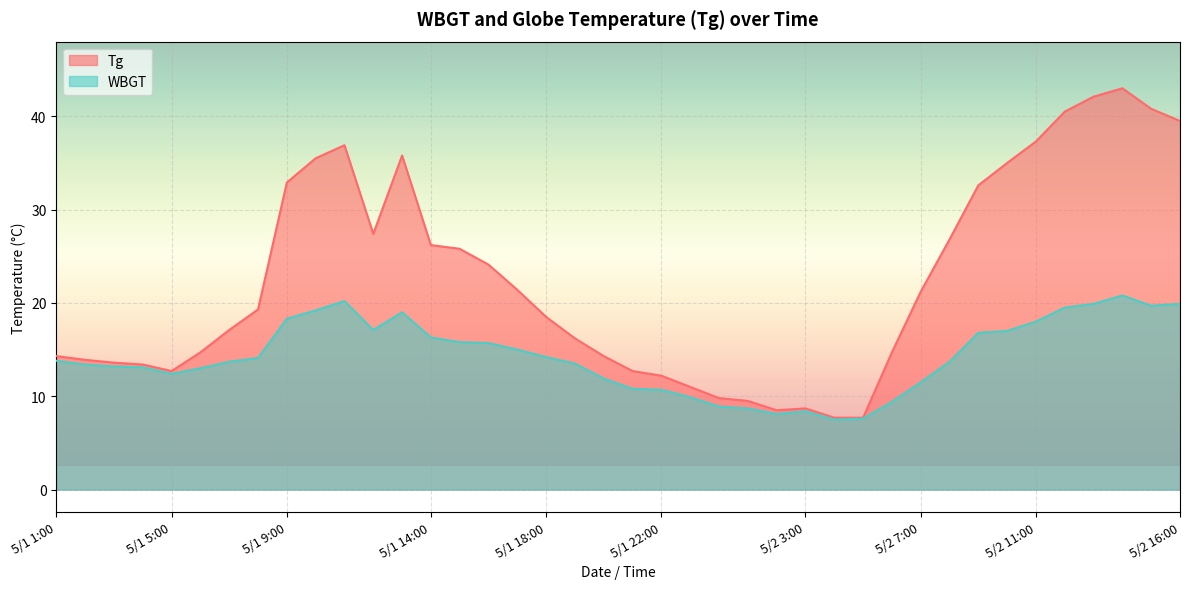

At which category is the sum across all series the highest?

5/2 14:00